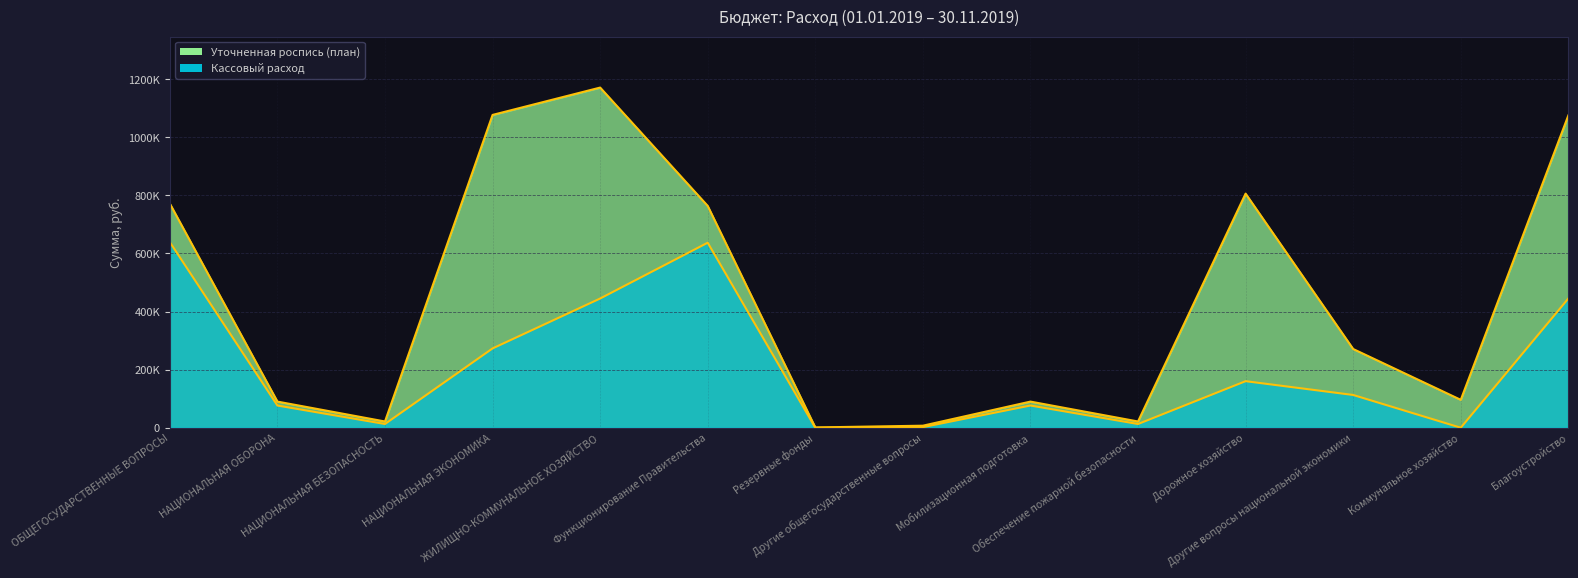

What is the sum of all Уточненная роспись (план) values?

6262516.8